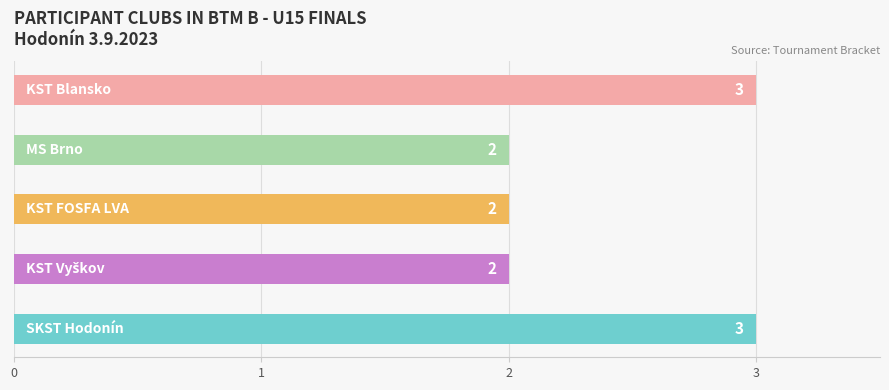

What is the greatest value displayed?

3